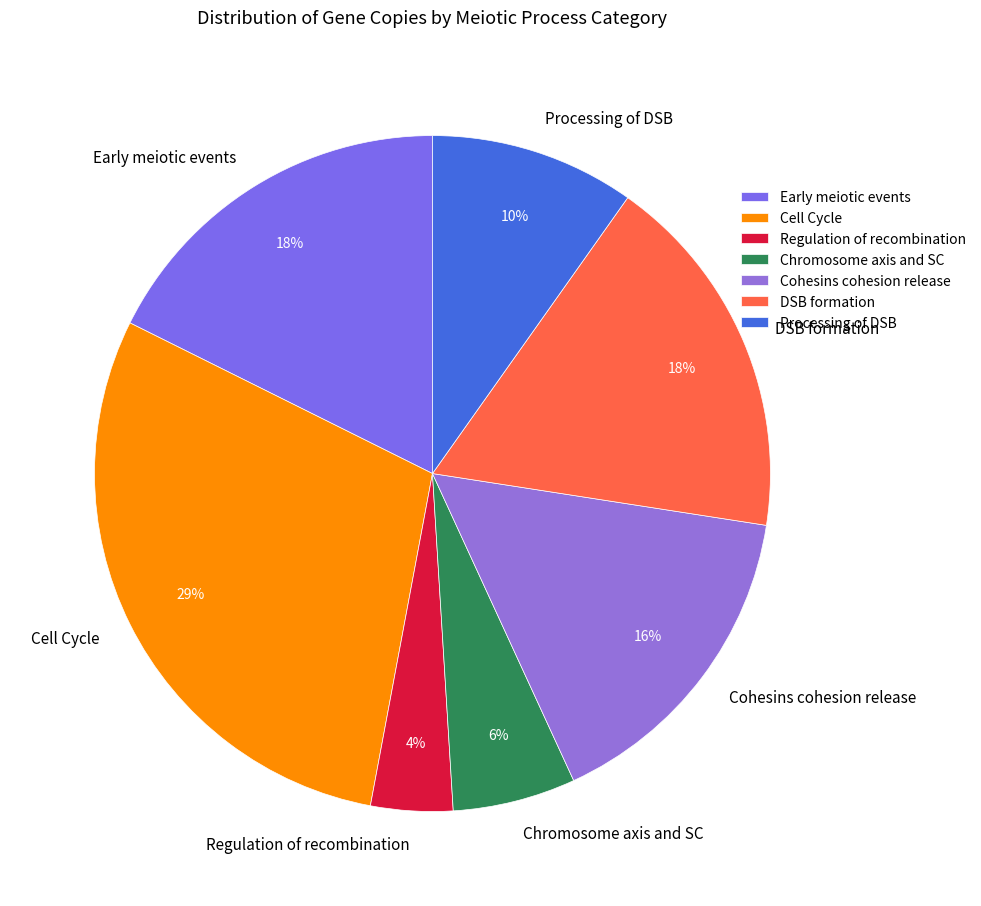

Is there a majority slice in this chart?

No